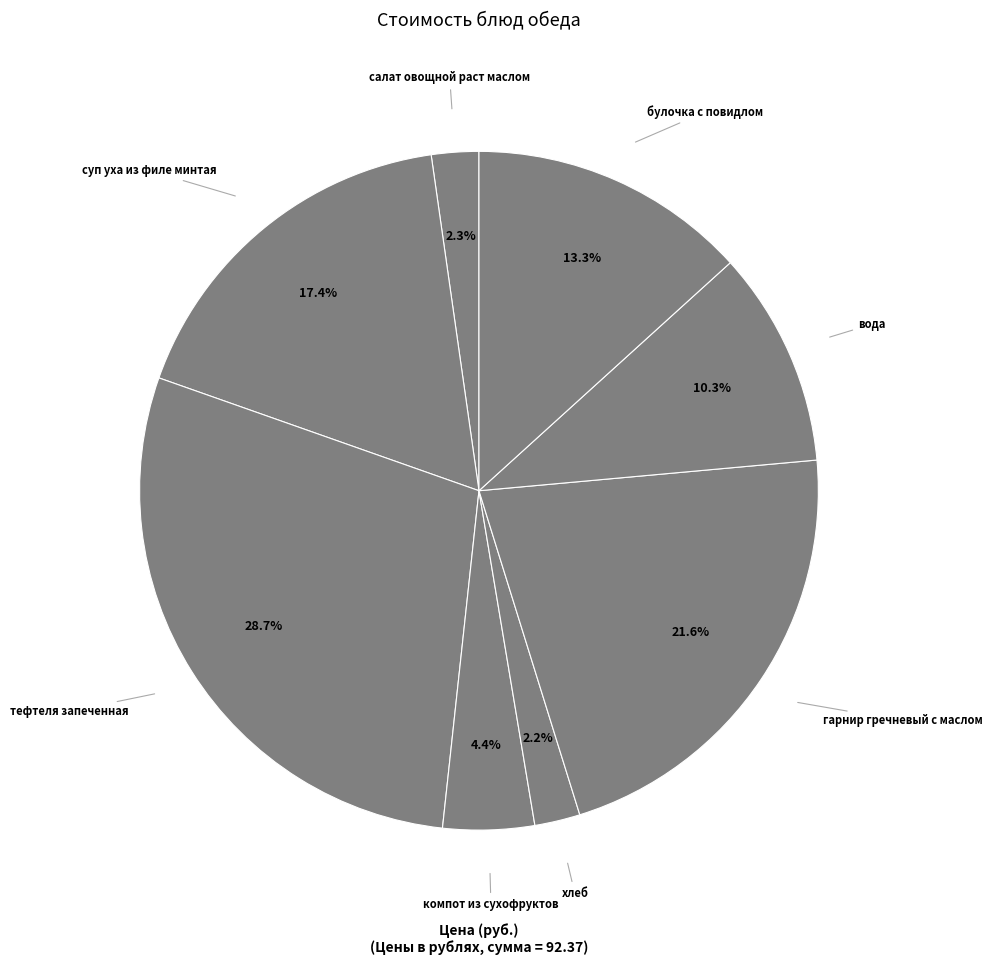

What percentage is the булочка с повидлом slice, to the nearest percent?

13%